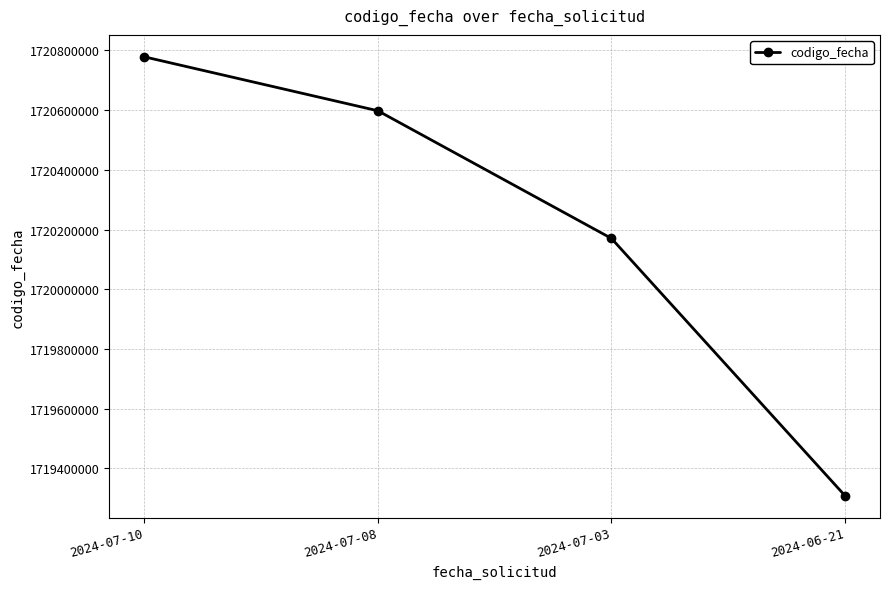

Which category has the lowest value across all series?

2024-06-21